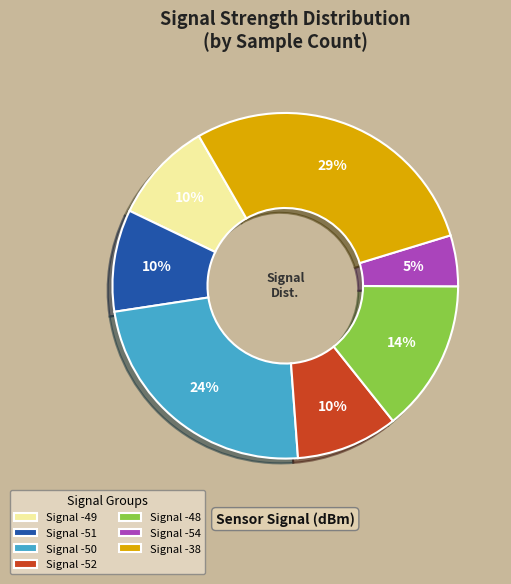

Approximately how many times larger is the value at Signal -48 compared to Signal -50?

0.6